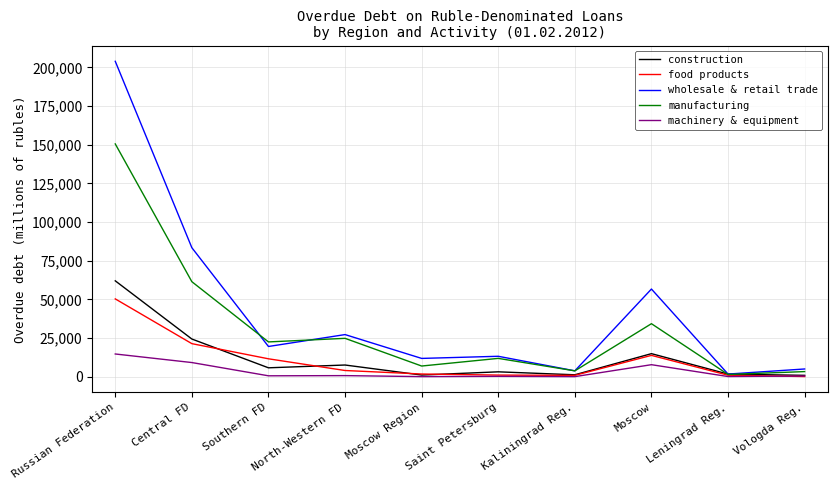

Is the value of manufacturing at North-Western FD greater than the value of wholesale & retail trade at Central FD?

No